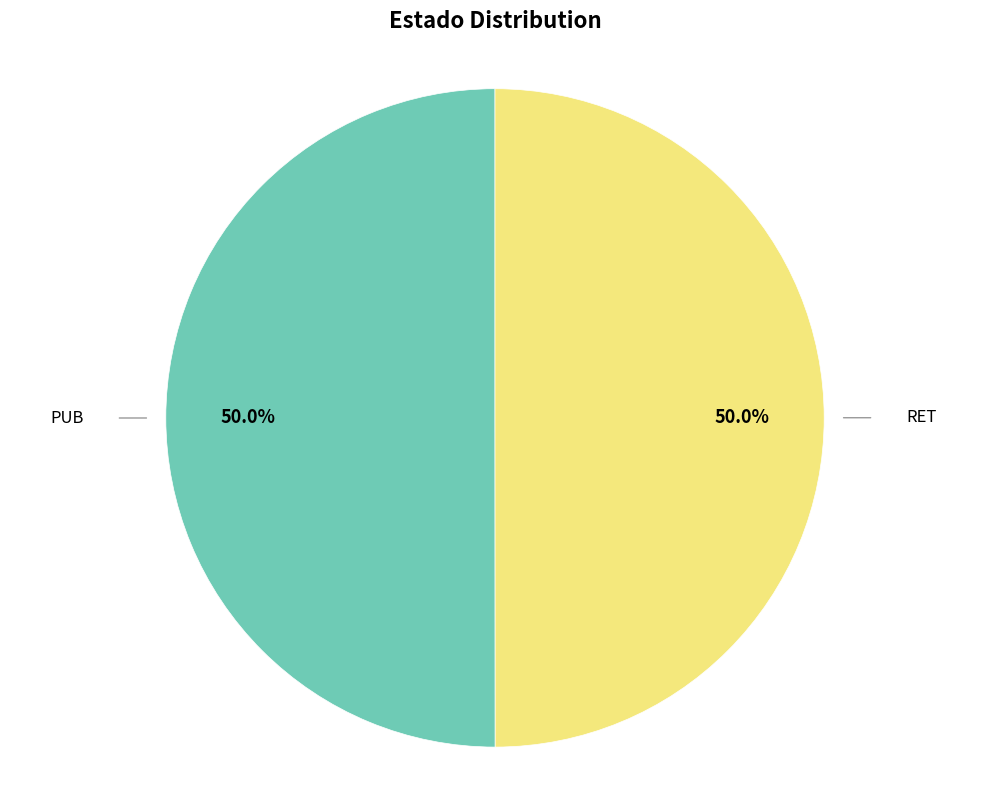

What portion of the pie excludes PUB?

50.0%